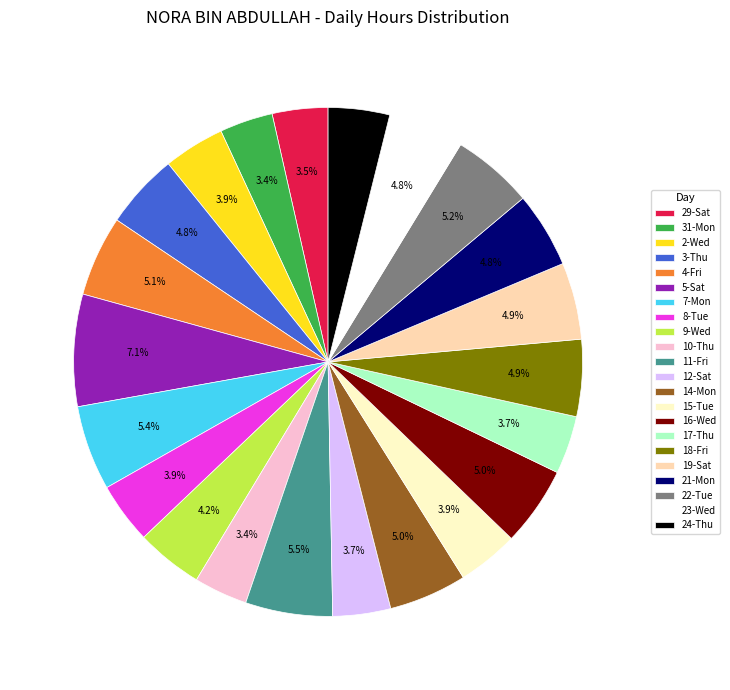

To the nearest percent, what is the difference between the largest and smallest slice percentages?

4%